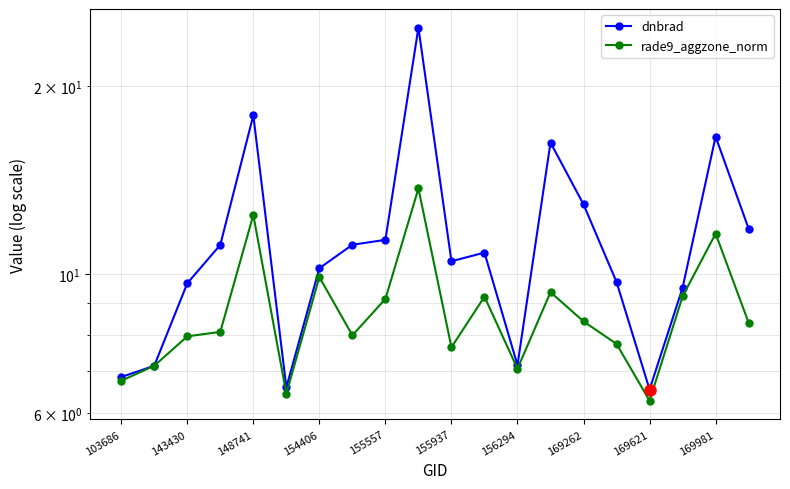

What is the value of the rade9_aggzone_norm point at the 10th from the left?

13.7